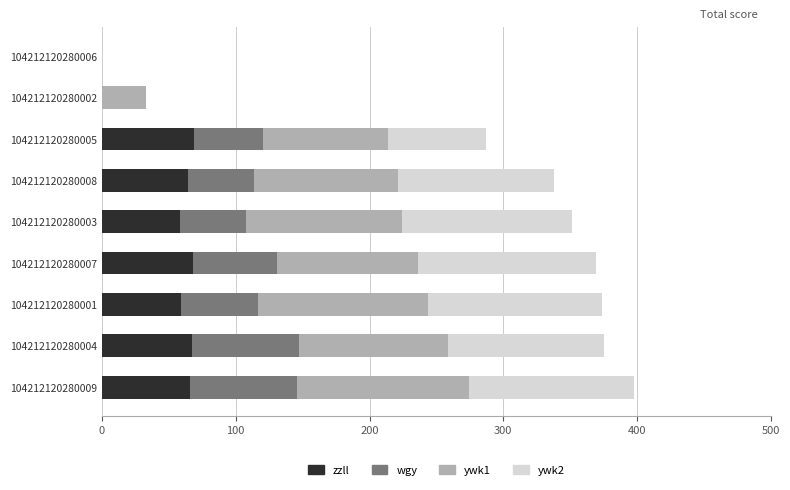

What is the highest value of the zzll series?

69